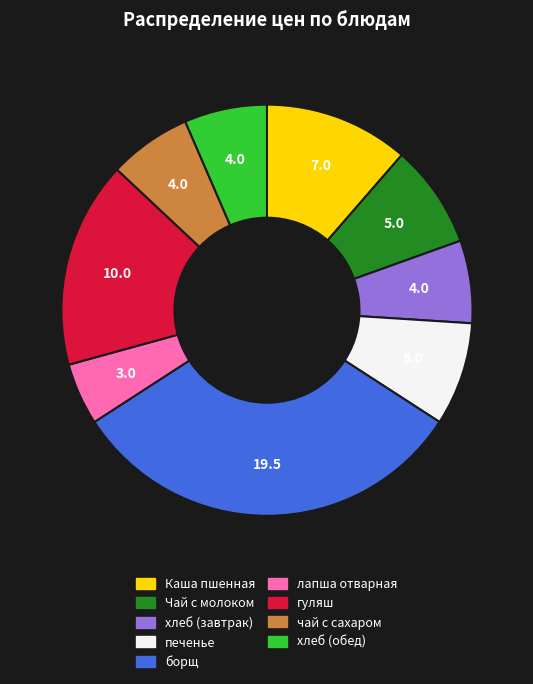

How many segments does this pie chart have?

9